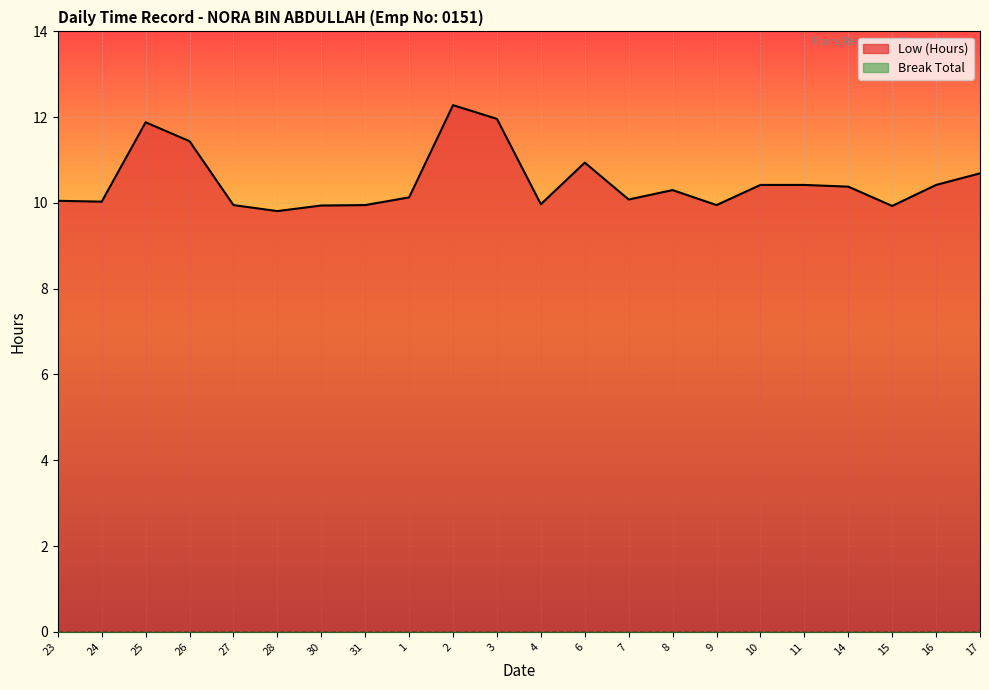

Reading left to right, transcribe all the data shown in this chart.

23=10.1	24=10.0	25=11.9	26=11.4	27=9.9	28=9.8	30=9.9	31=9.9	1=10.1	2=12.3	3=12.0	4=10.0	6=10.9	7=10.1	8=10.3	9=9.9	10=10.4	11=10.4	14=10.4	15=9.9	16=10.4	17=10.7